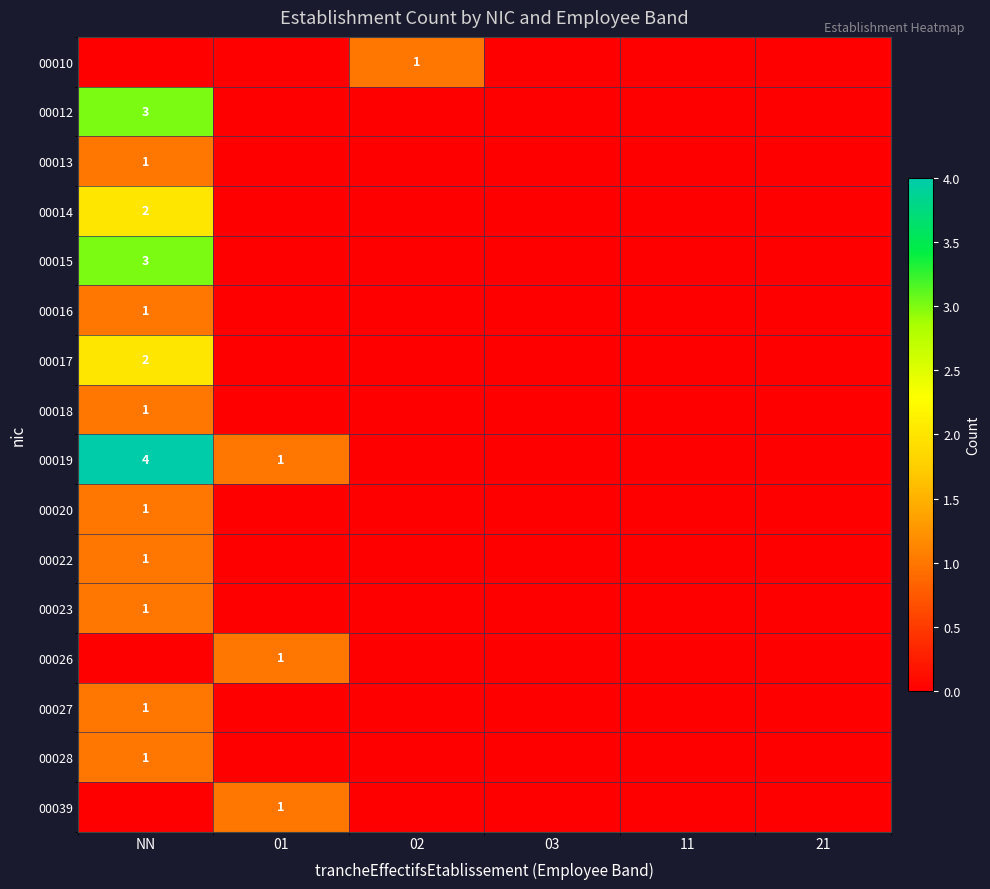

Is the value of 00026 at NN greater than the value of 00016 at NN?

No